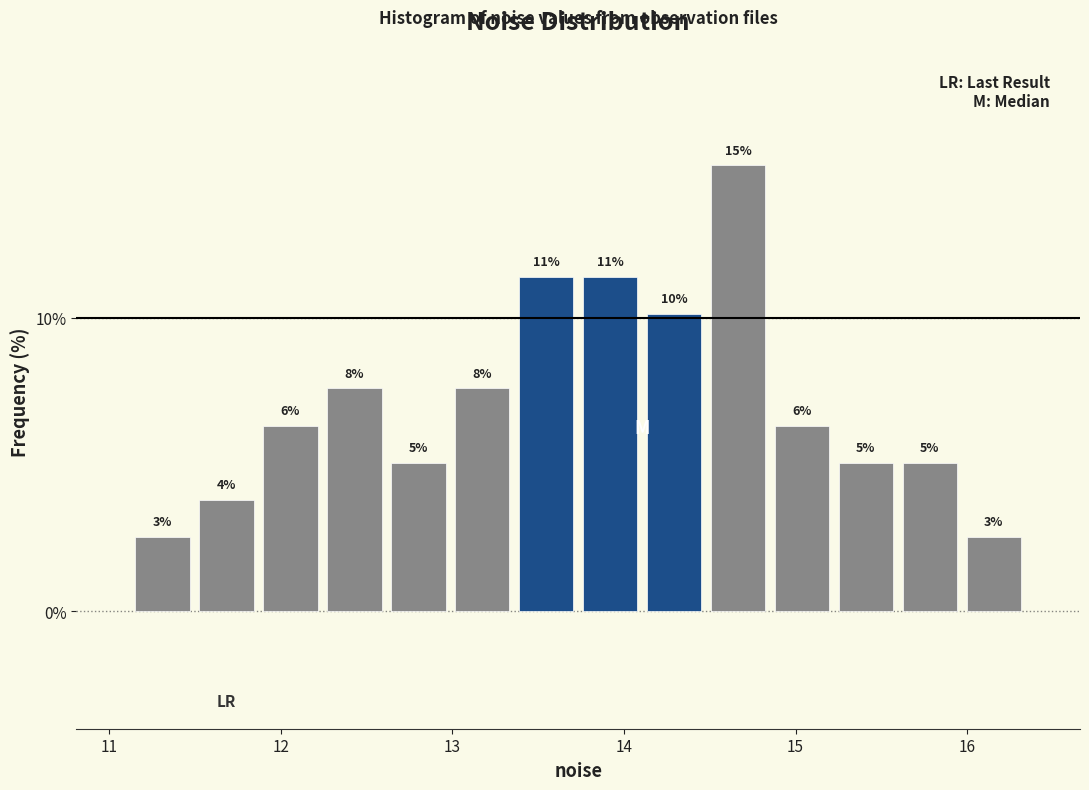

Around what value on the x-axis is the tallest bar? Give the approximate position of its centre, as read against the axis.

14.7